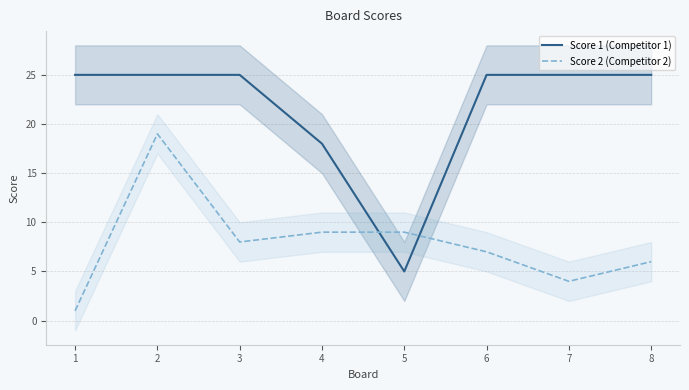

How many interior local valleys does the Score 1 (Competitor 1) series have?

1